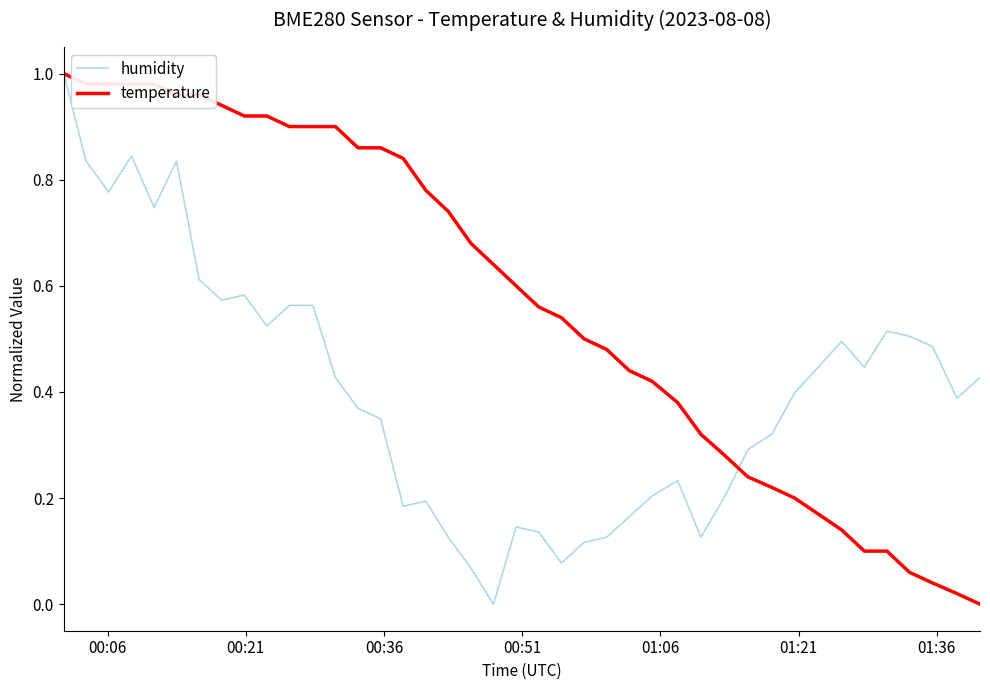

List the series in order of their overall mean, highest first.

temperature, humidity